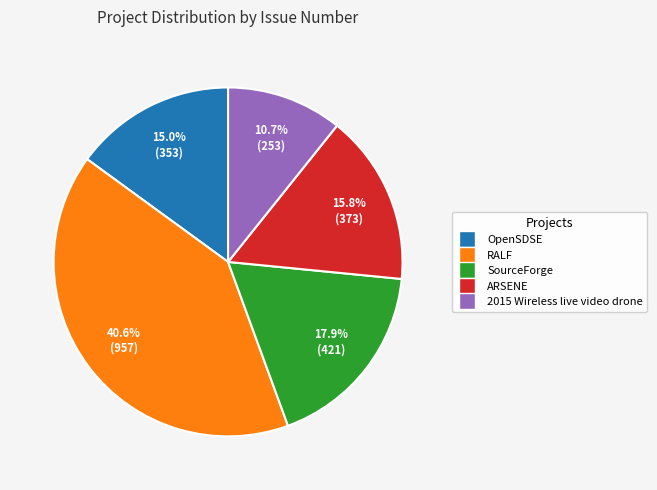

To the nearest percent, what is the average slice percentage?

20%